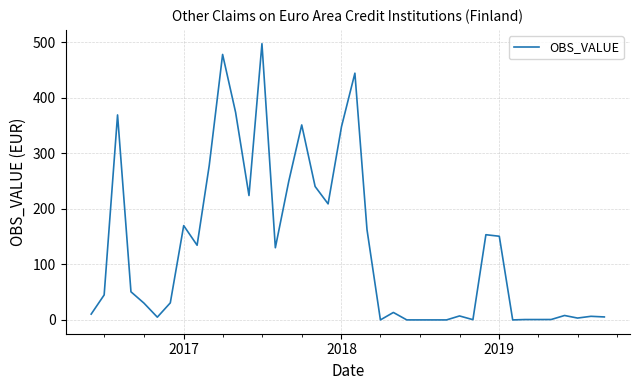

What is the sum of all values?

5186.4